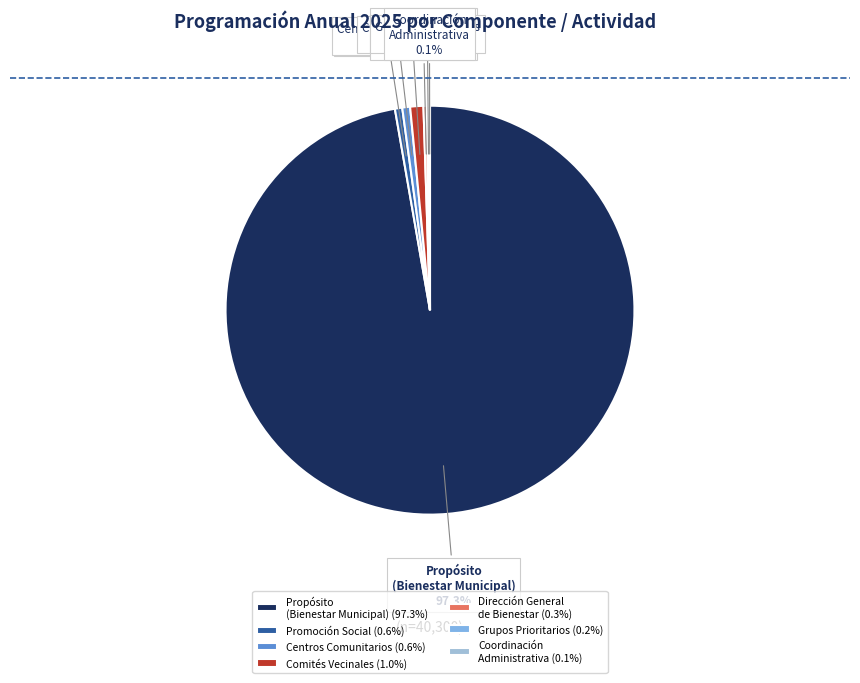

How much of the chart is everything except Centros Comunitarios?

99.4%